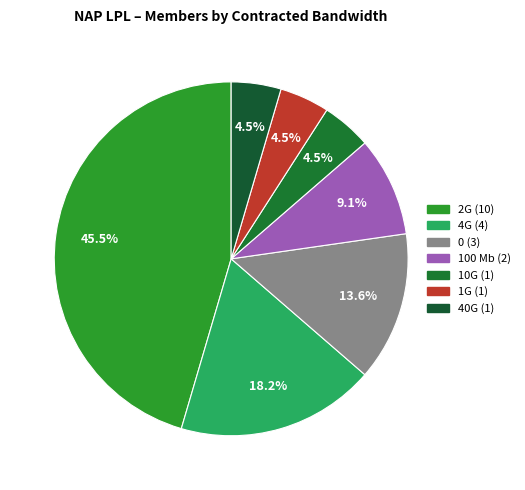

How many slices are in this pie chart?

7